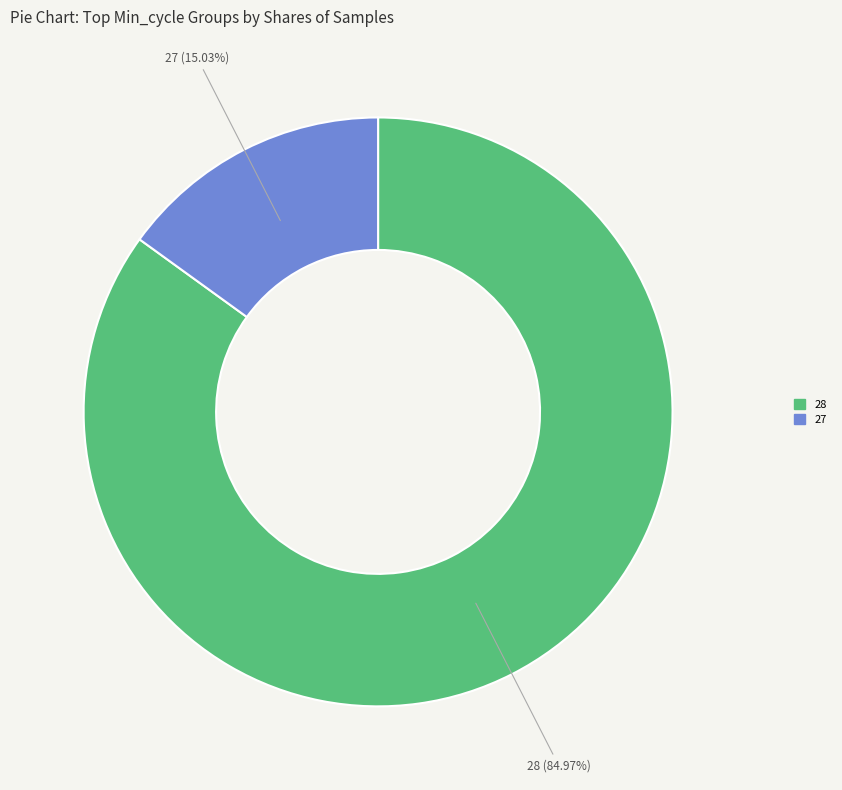

Is there any slice that represents more than half of the pie?

Yes